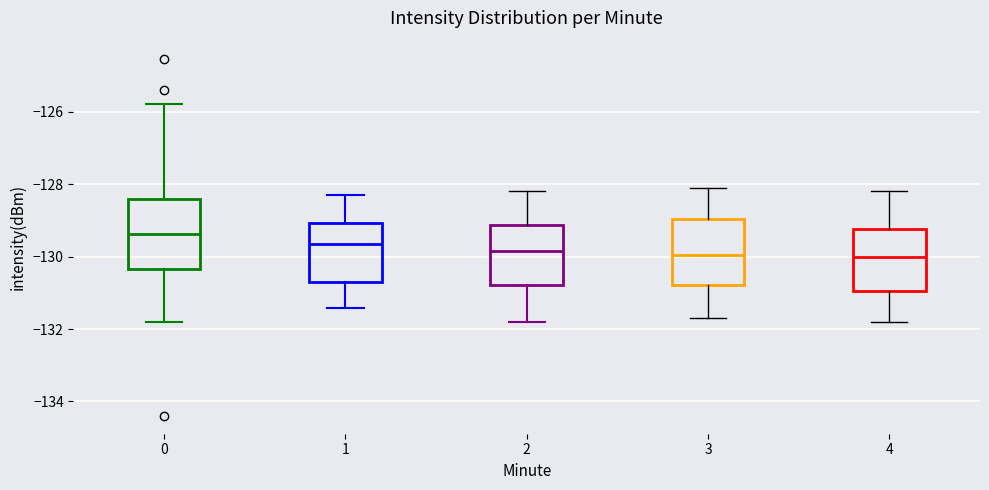

Reading left to right, read every box against the y-axis: the position of its median line, the range the box covers, and the ends of its whiskers. The values are not printed on the chart, so give them approximately, as read against the axis.

0: median -129.4, box -130.4 to -128.4, whiskers -131.8 to -125.8
1: median -129.6, box -130.8 to -129.0, whiskers -131.4 to -128.2
2: median -129.8, box -130.8 to -129.2, whiskers -131.8 to -128.2
3: median -130.0, box -130.8 to -129.0, whiskers -131.6 to -128.0
4: median -130.0, box -131.0 to -129.2, whiskers -131.8 to -128.2